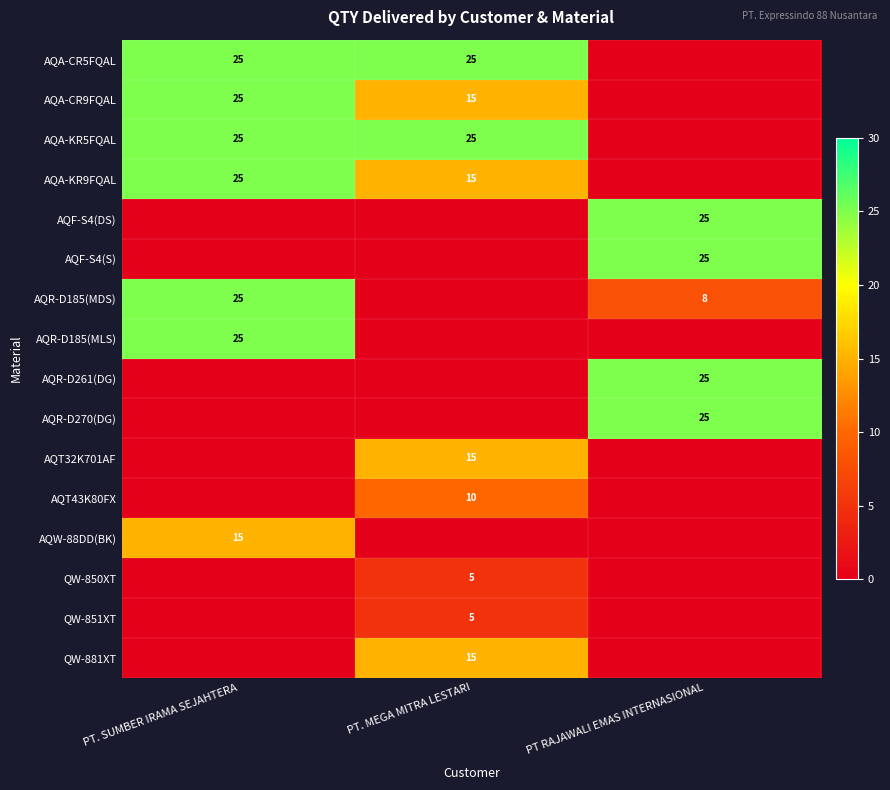

What is the total value across all series at PT. SUMBER IRAMA SEJAHTERA?

165